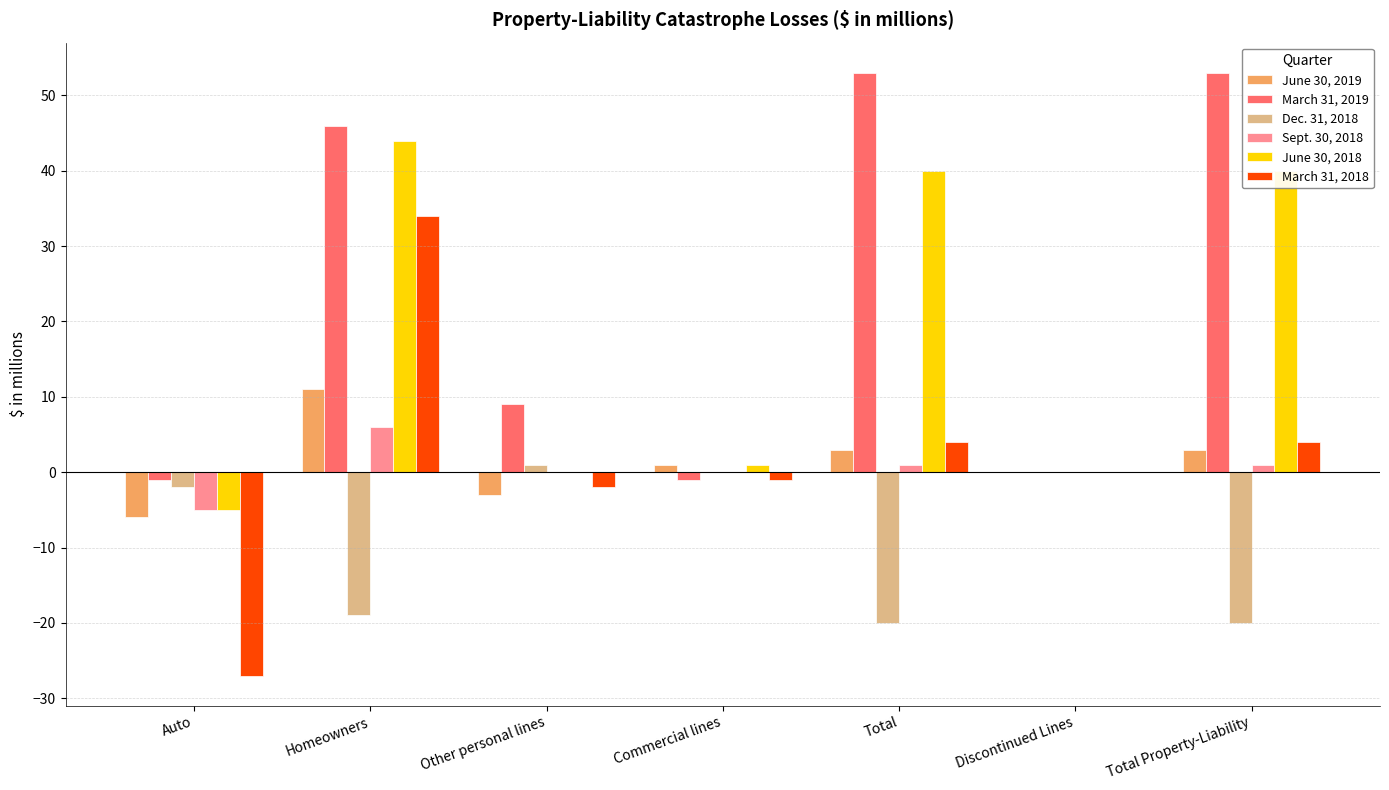

Between Discontinued Lines and Total Property-Liability, which series saw the biggest shift?

March 31, 2019